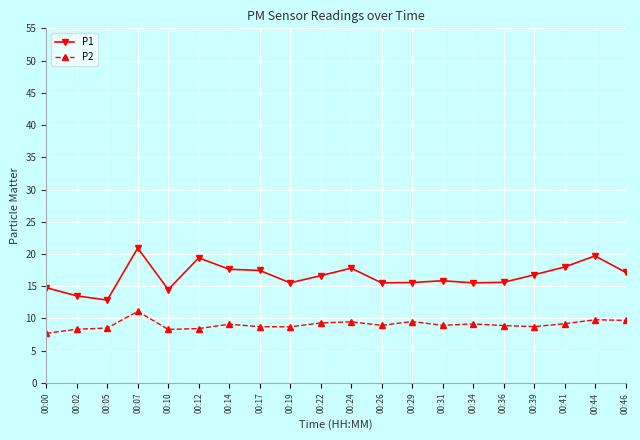

Which series changed the most between 00:41 and 00:44?

P1